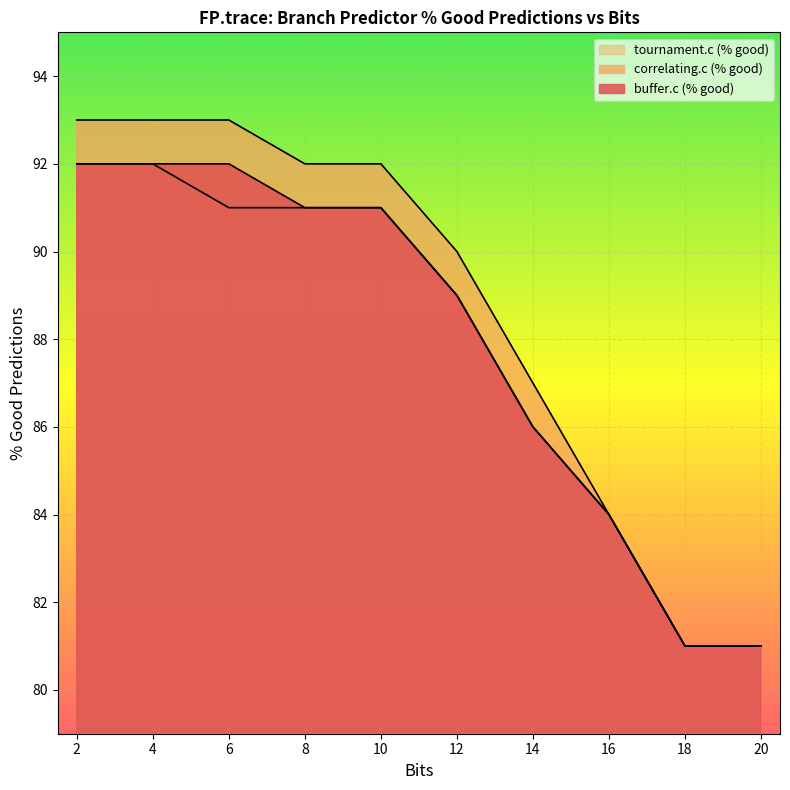

True or false: correlating.c (% good) has a value of 84 at 16.

True